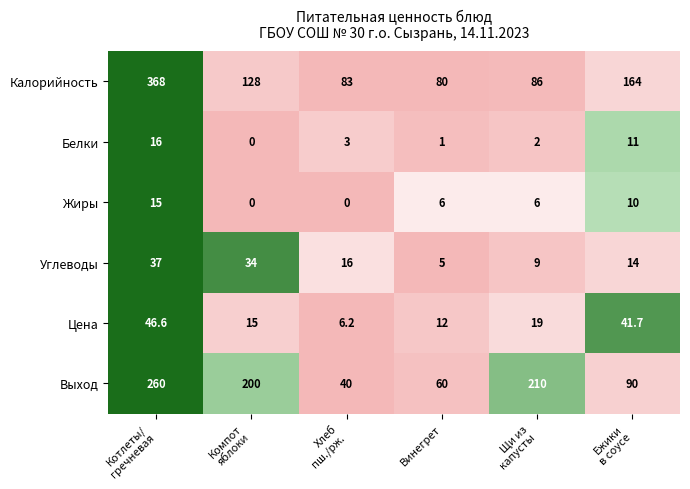

Rank the series at Котлеты/
гречневая from highest to lowest value.

Калорийность, Выход, Цена, Углеводы, Белки, Жиры